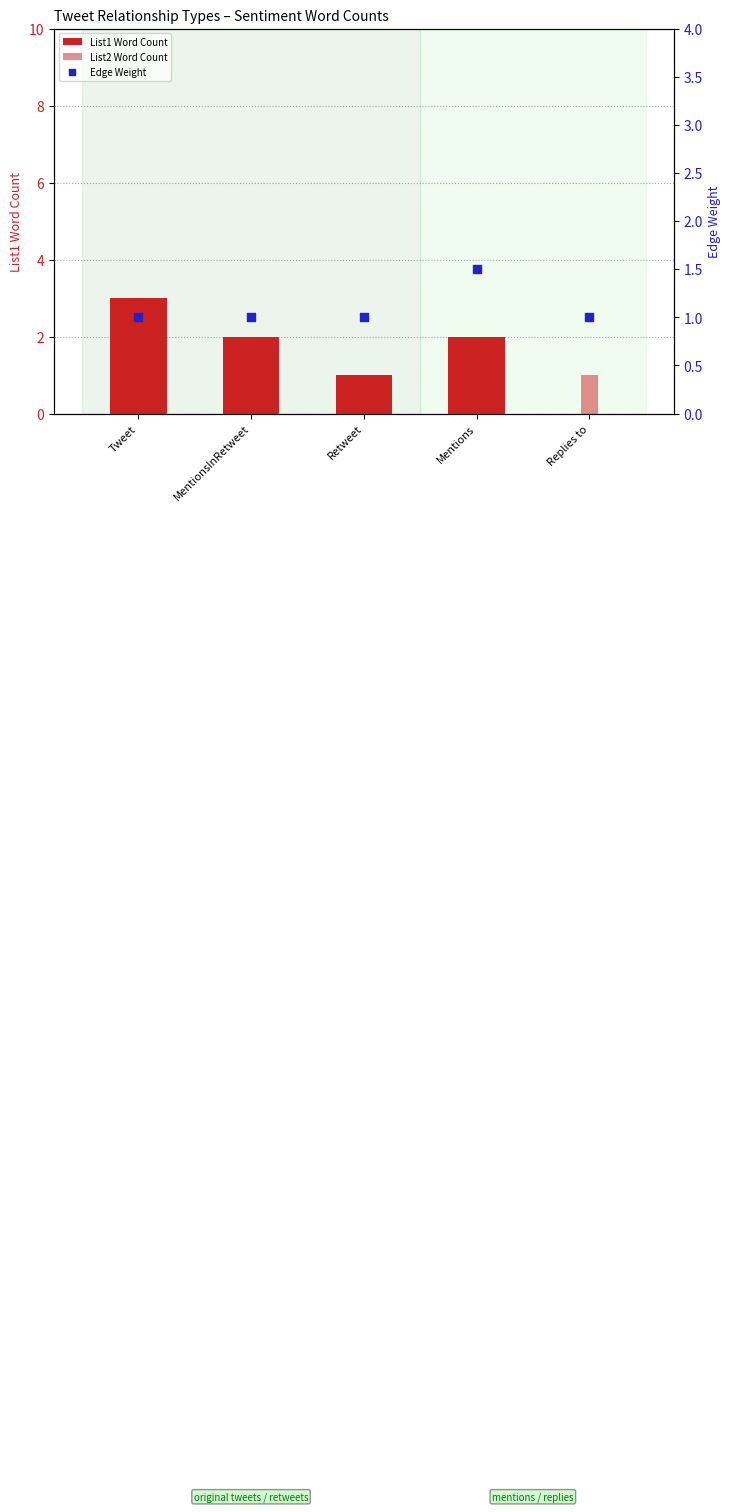

At how many categories does at least one series exceed 2?

1